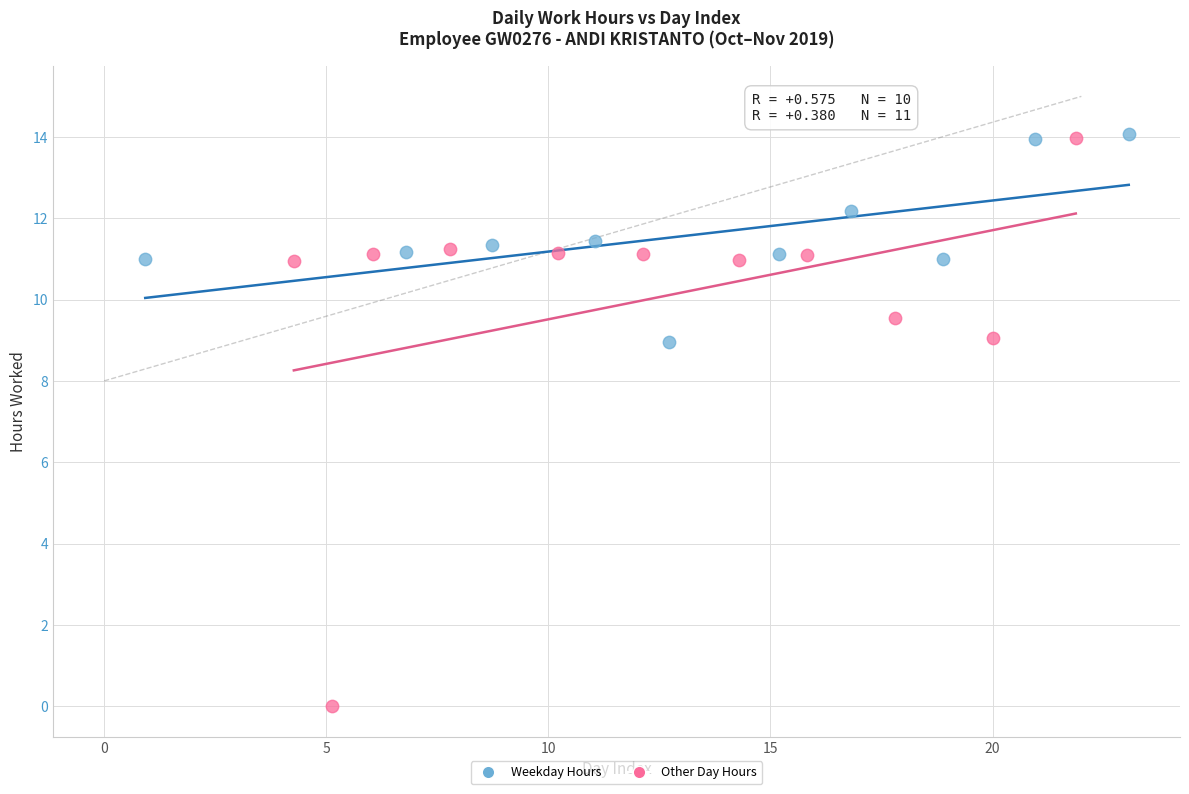

Which series has the largest Y range (max minus min)?

Other Day Hours